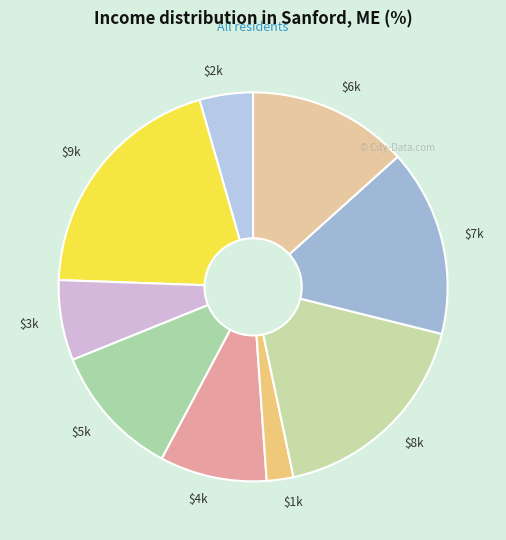

Is there a majority slice in this chart?

No